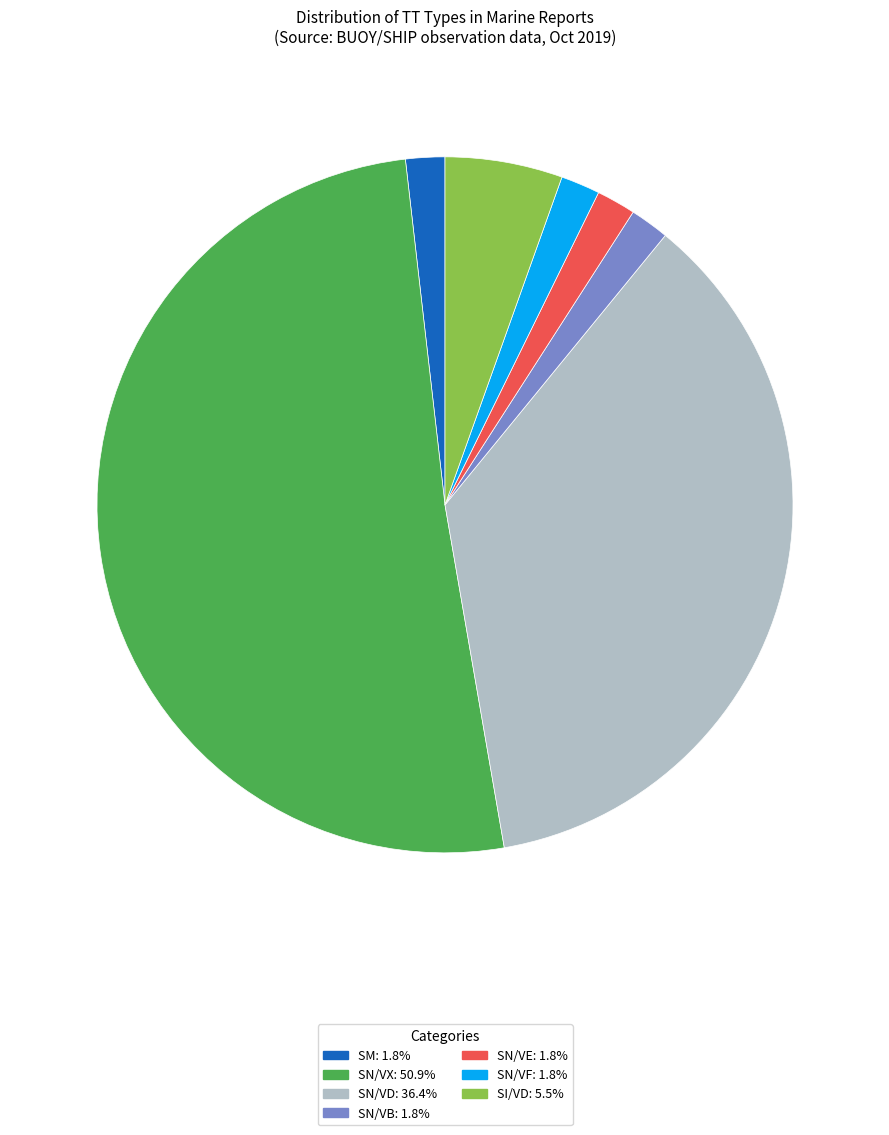

Does any single category account for the majority?

Yes